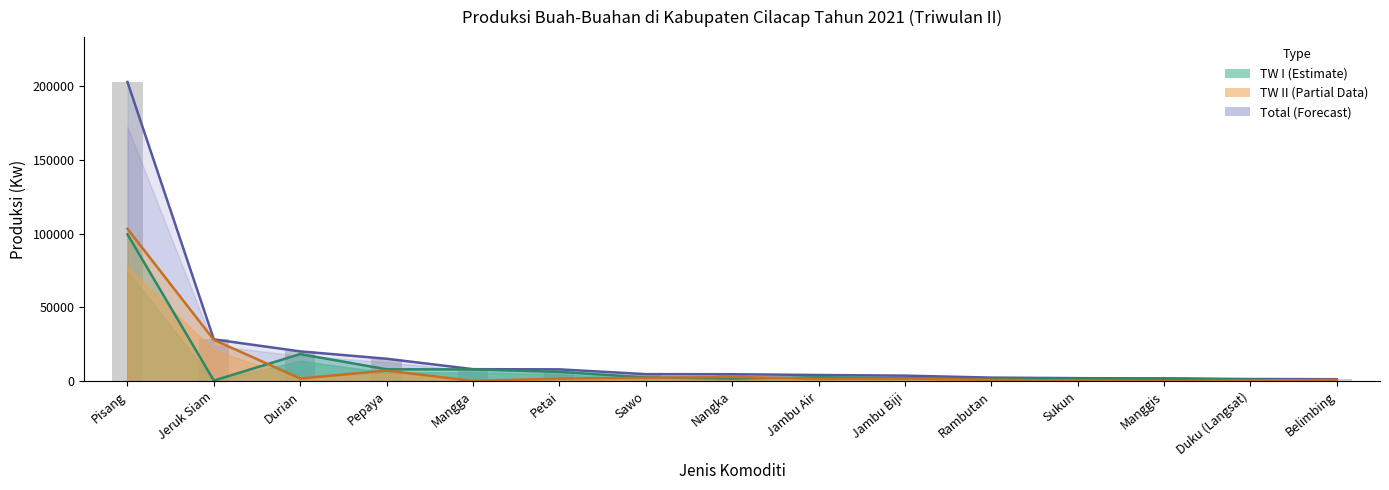

Which series has the widest spread of values?

Total Produksi